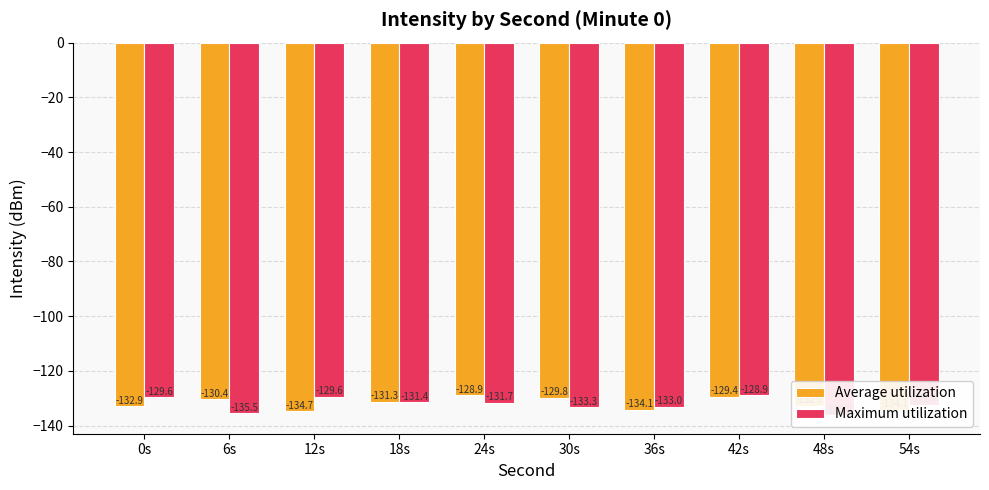

Which series has the largest range (max minus min)?

Maximum utilization